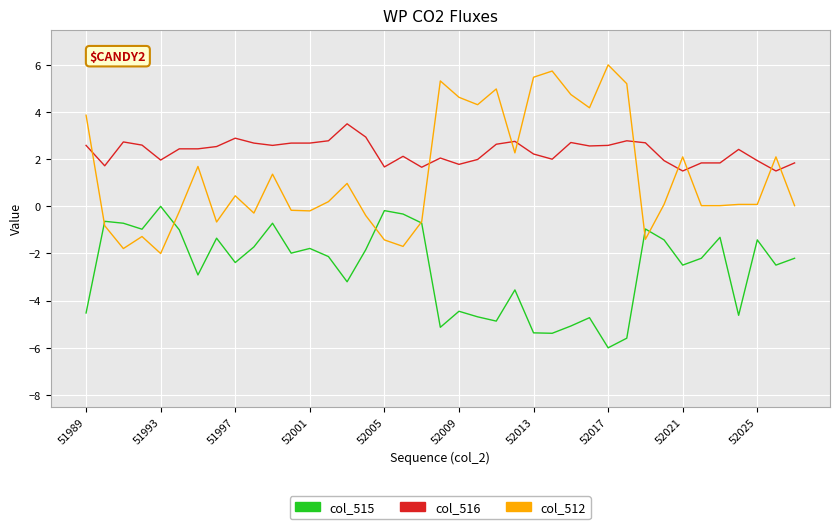

After their last crossing, which series has the higher values: col_516 or col_512?

col_516